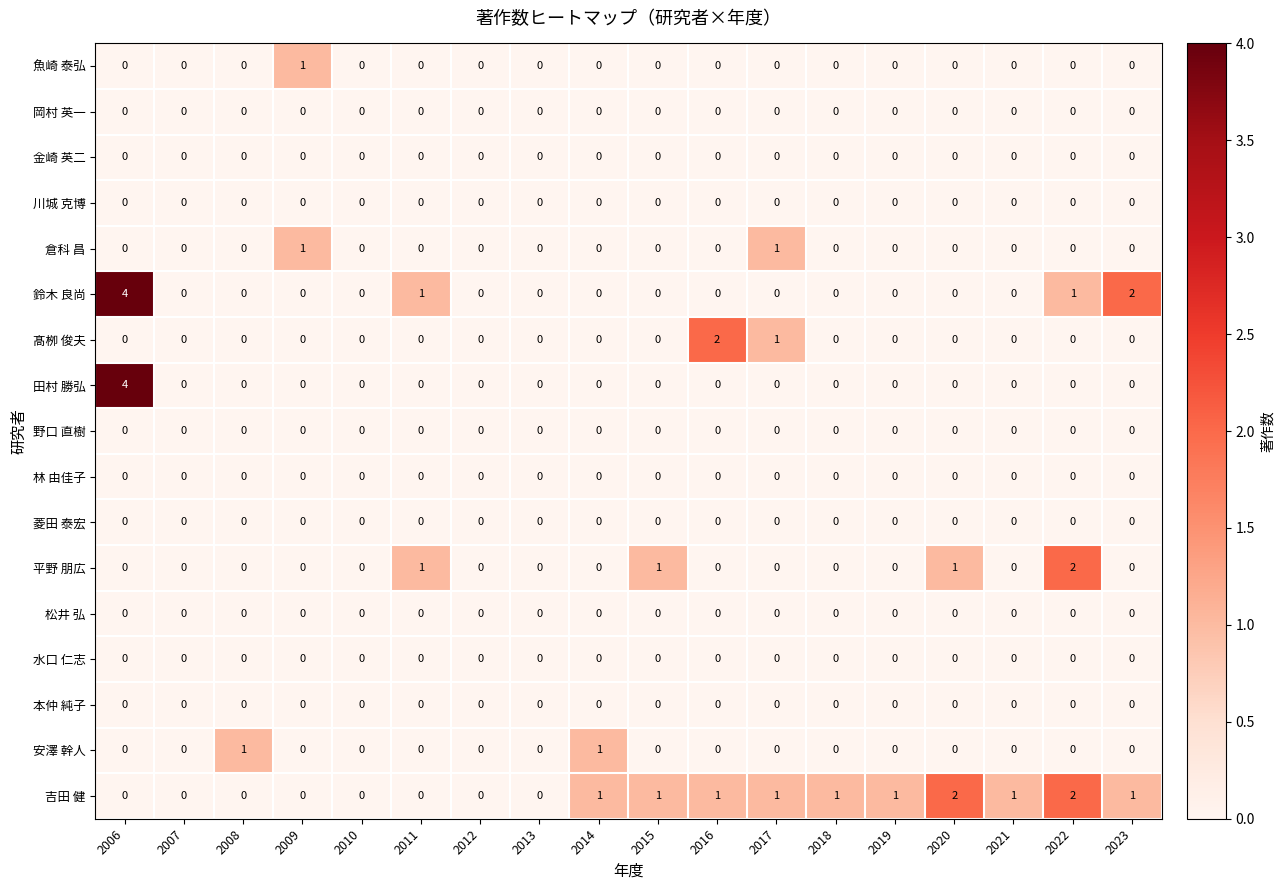

At which category is the sum across all series the highest?

2006